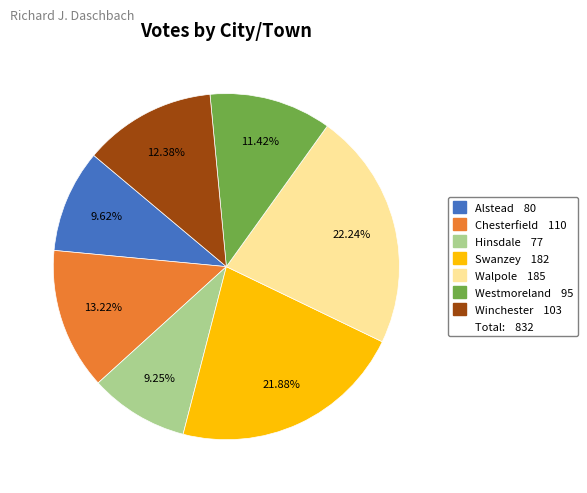

Does any single category account for the majority?

No